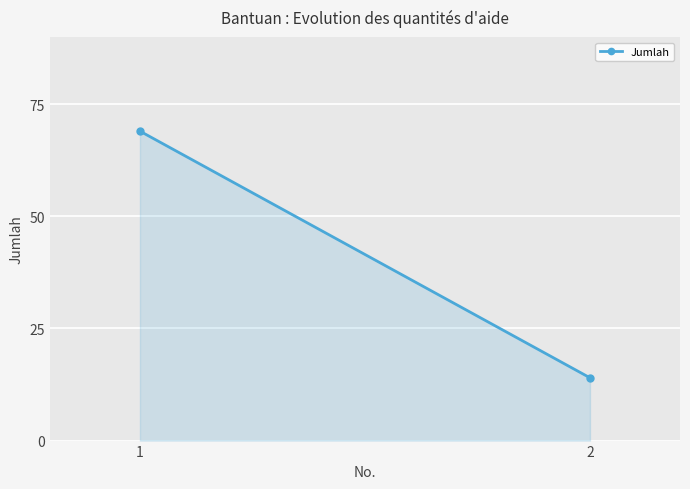

What is the ratio of the value at 2 to the value at 1?

0.2